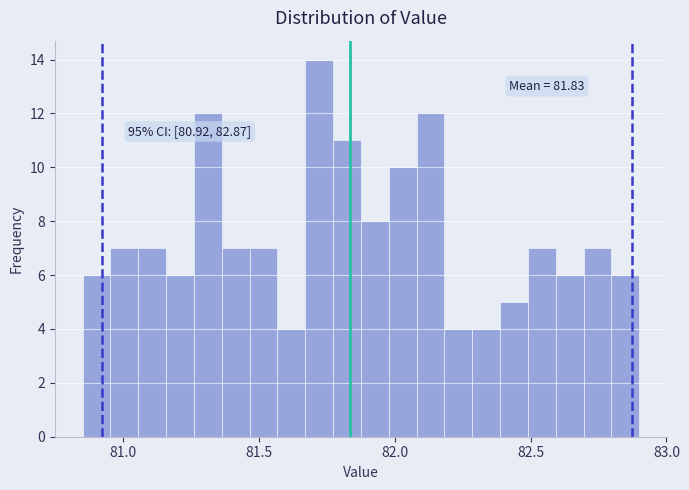

Read against the x-axis, roughly where is the centre of the tallest bar?

81.70